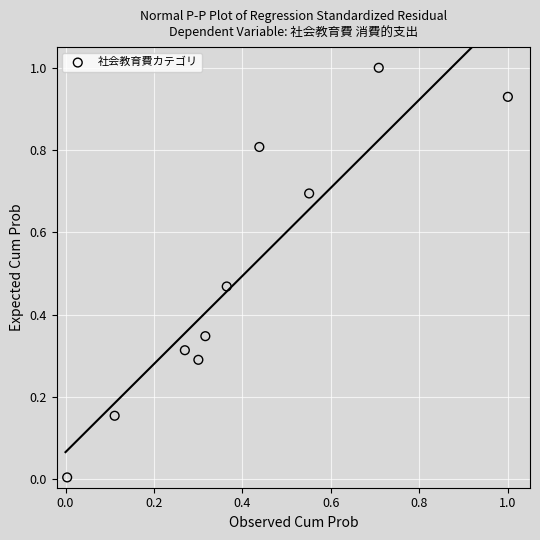

What is the range of Y values (max minus min)?

1.0